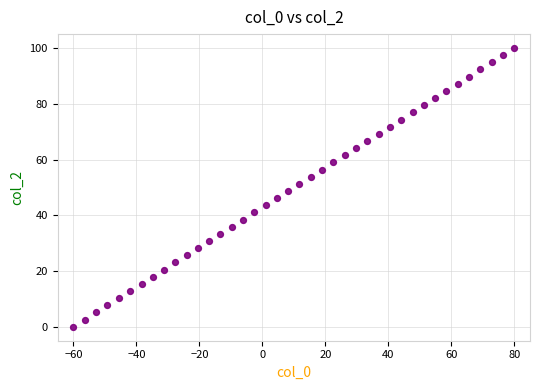

What is the range of X values (max minus min)?

140.0